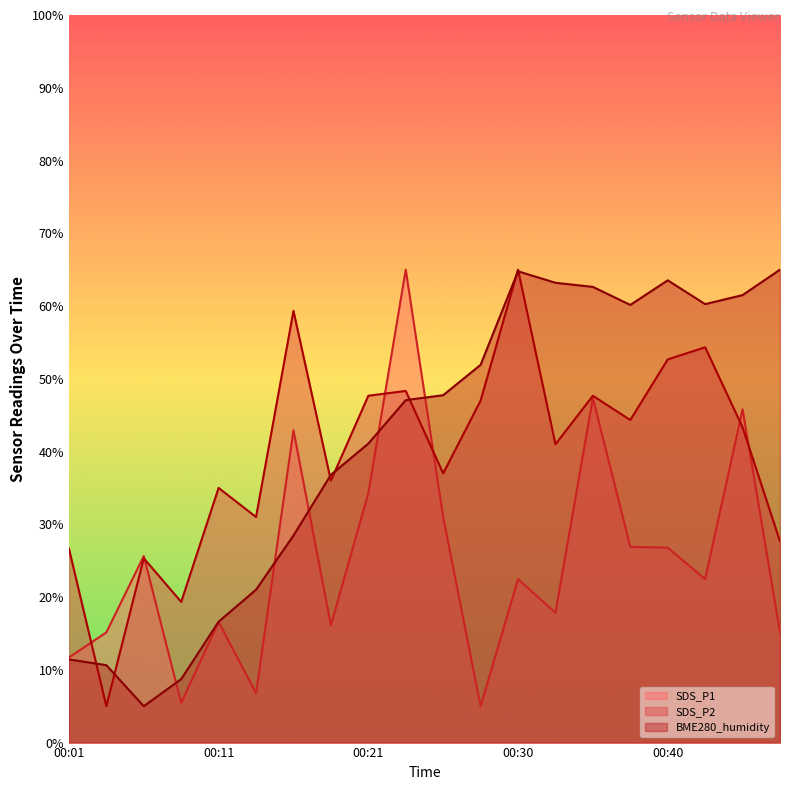

What is the difference between the maximum and second lowest values in the SDS_P2 series?

45.7